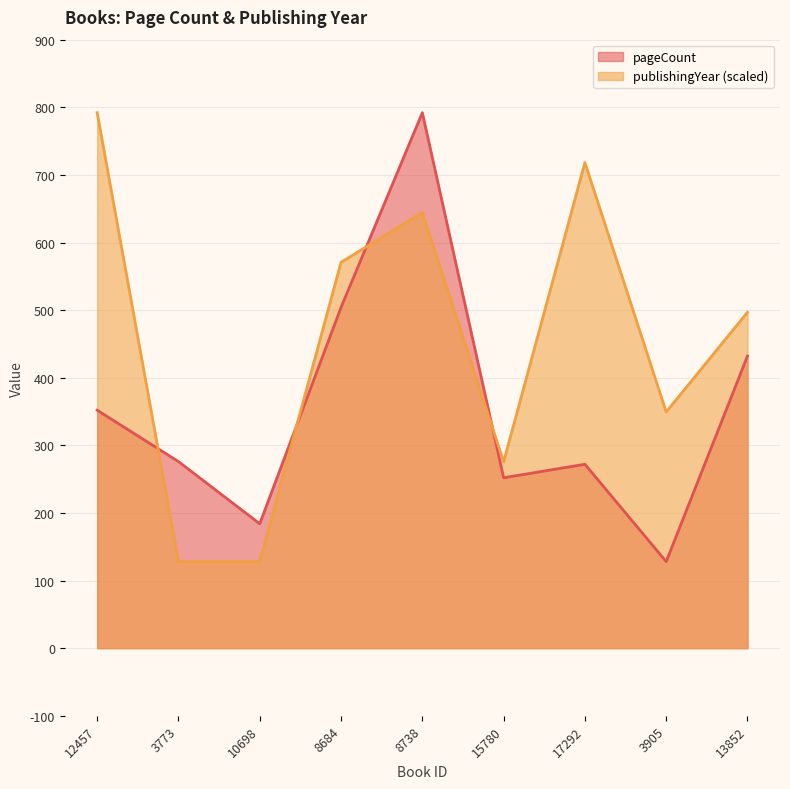

How many values in the pageCount series are below 276?

4